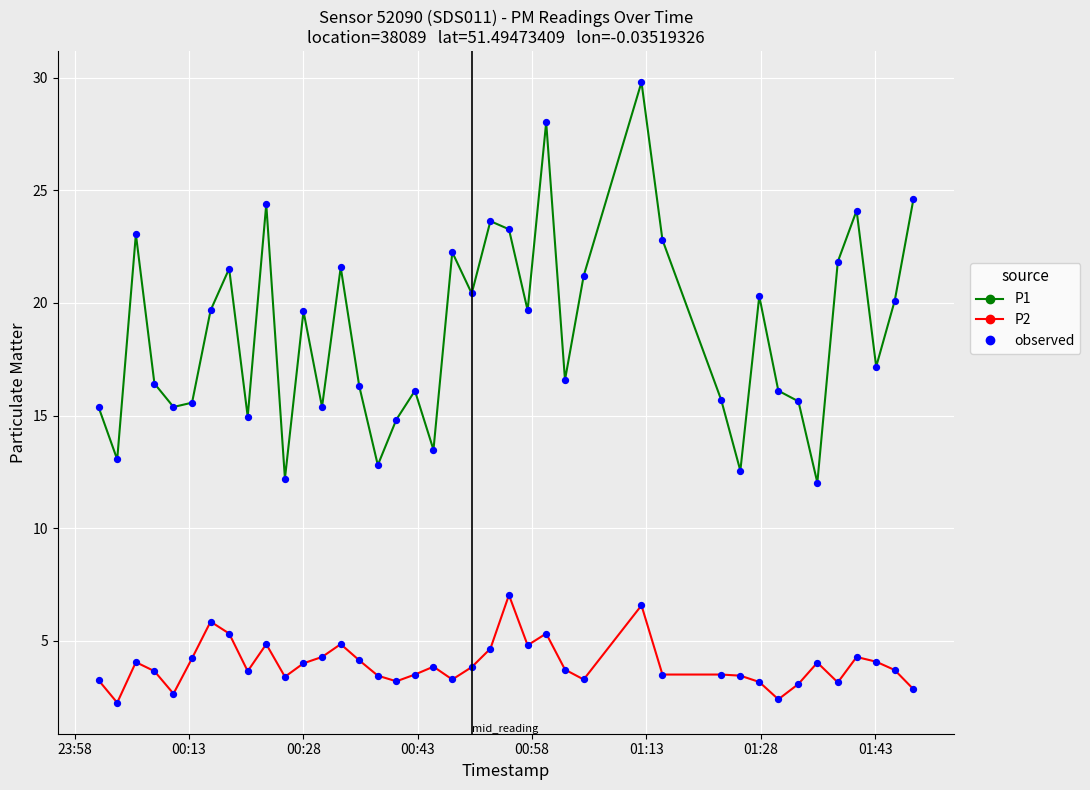

Which series has the widest spread of values?

P1